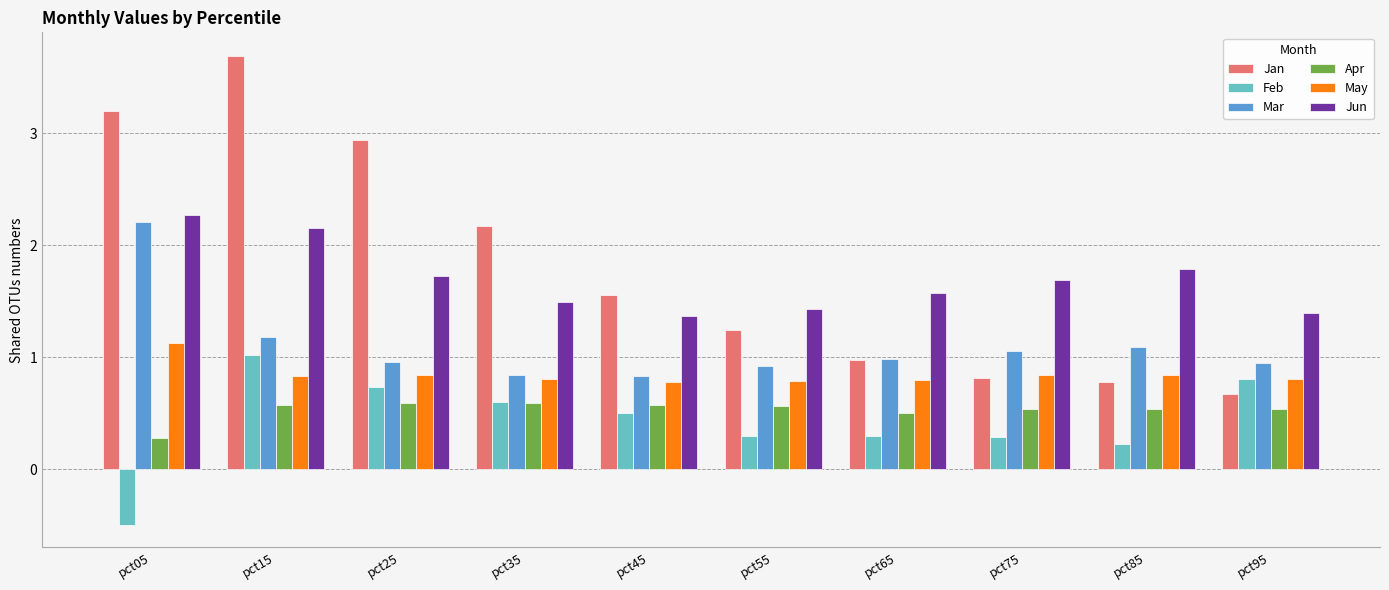

What is the sum of all Jan values?

18.1